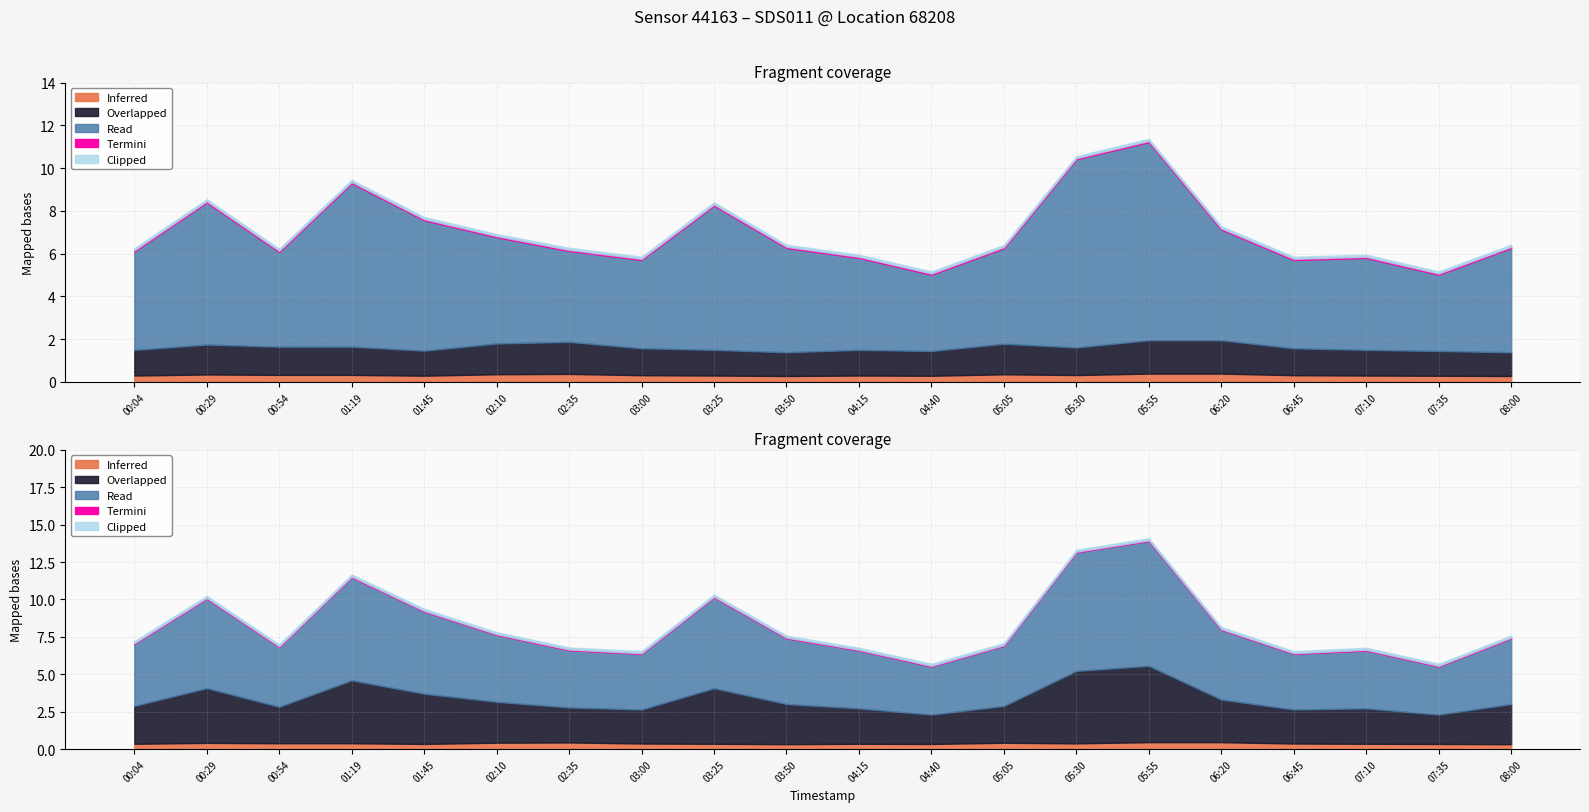

How many data points in P1 are above 4?

18